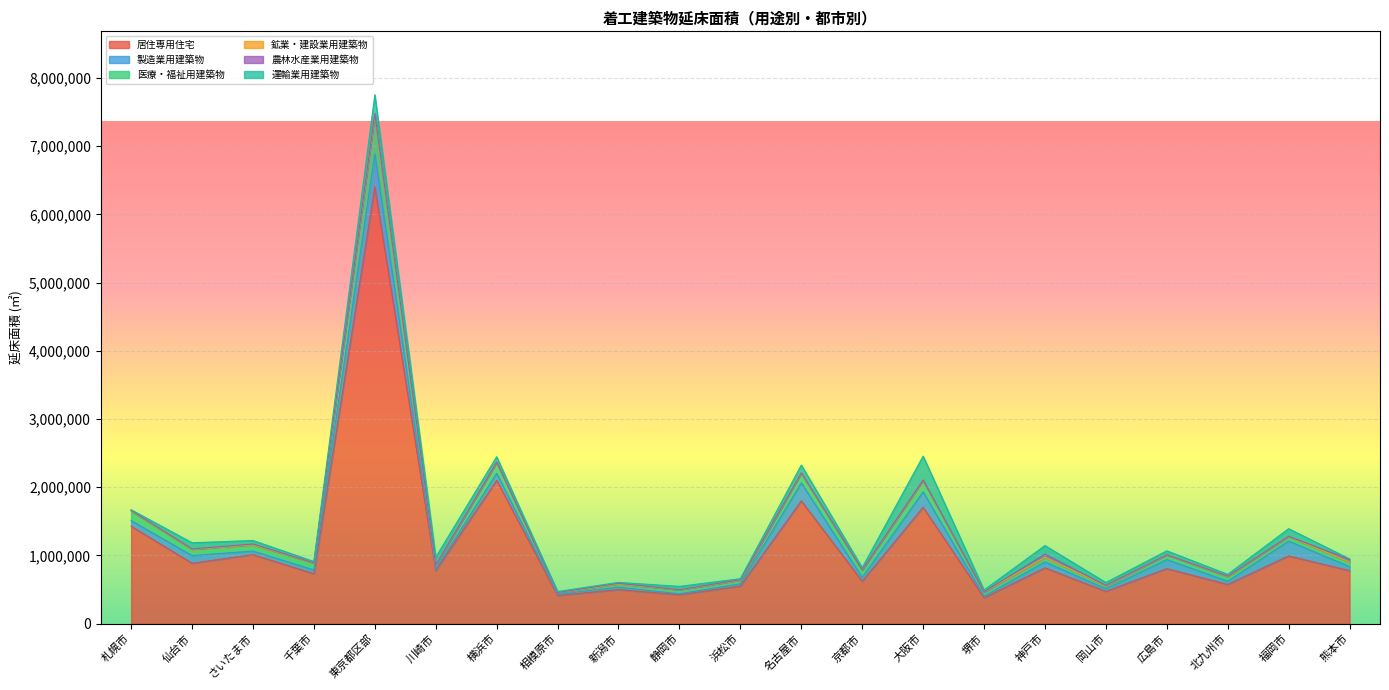

Reading left to right, extract all data points from this chart.

居住専用住宅: 1428061	885685	1012210	732210	6400905	779178	2101064	413777	499109	424697	552191	1799818	621693	1705793	380623	818685	473561	806797	574736	993275	777183
製造業用建築物: 82263	112038	51736	54901	487404	21568	102380	16222	35737	13727	31842	263494	56097	226393	22311	86498	39004	132261	47907	217175	59583
医療・福祉用建築物: 135868	83776	88018	94353	564950	50225	158336	24002	39691	53222	47287	136266	105025	160083	57284	59683	36408	63366	61256	60735	59424
鉱業・建設業用建築物: 10750	12020	5620	9146	20645	6288	4785	3249	9868	5788	7560	10778	5675	11192	4545	7249	7734	6850	11034	7760	8178
農林水産業用建築物: 3644	1885	9773	808	5070	611	2200	354	7186	626	4927	72	211	2223	142	46893	4253	771	687	1499	35775
運輸業用建築物: 9271	90391	51475	19683	272577	116605	77940	13257	13352	48147	15396	113609	31675	349861	27952	126031	41815	57330	27327	111457	9891